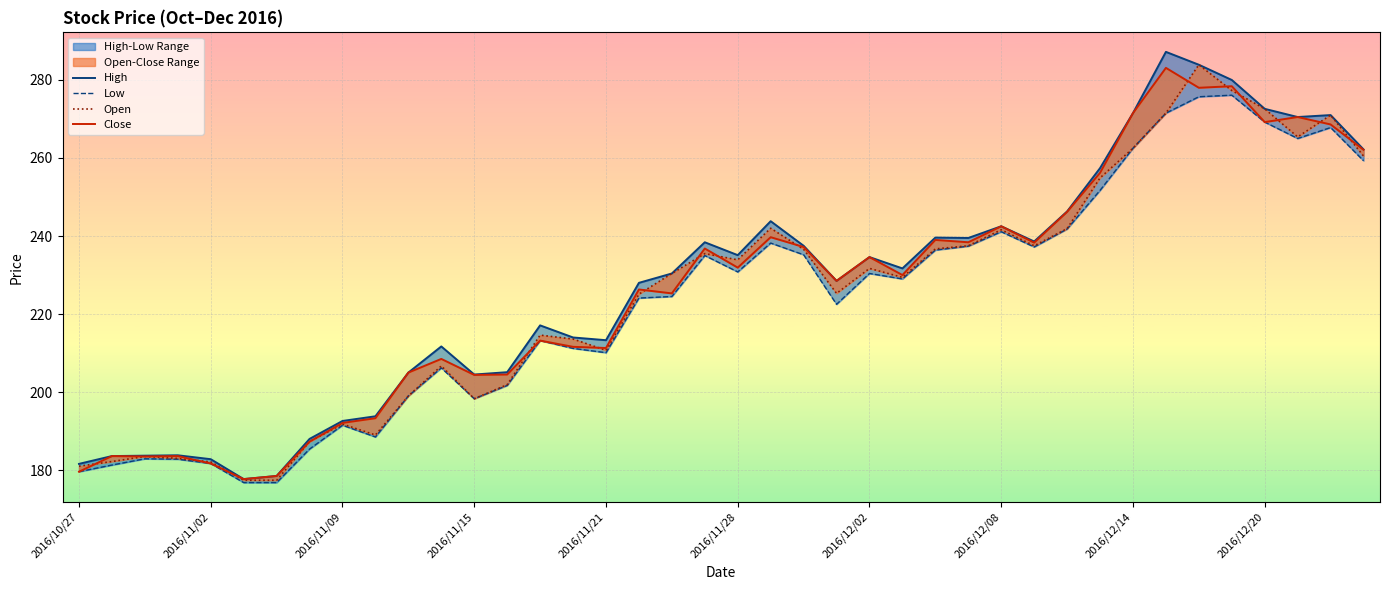

Which series has the largest range (max minus min)?

High